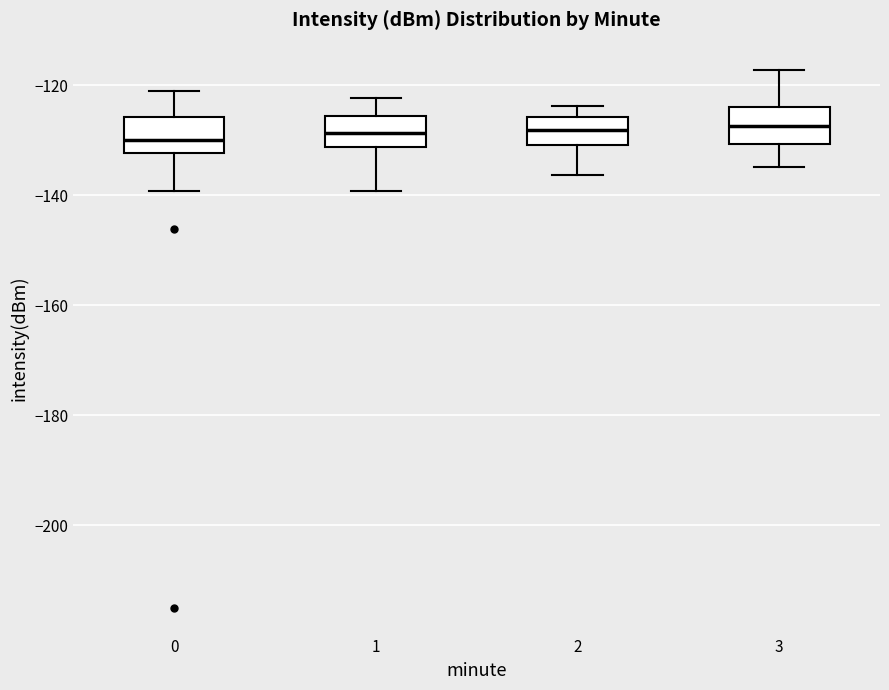

Reading left to right, transcribe this box plot: for each box, give where its median line is, the range the box spans, and where its two whiskers end, as read against the y-axis. The values are not printed on the chart, so give them approximately, as read against the axis.

0: median -130, box -132 to -126, whiskers -140 to -122
1: median -128, box -132 to -126, whiskers -140 to -122
2: median -128, box -130 to -126, whiskers -136 to -124
3: median -128, box -130 to -124, whiskers -134 to -118